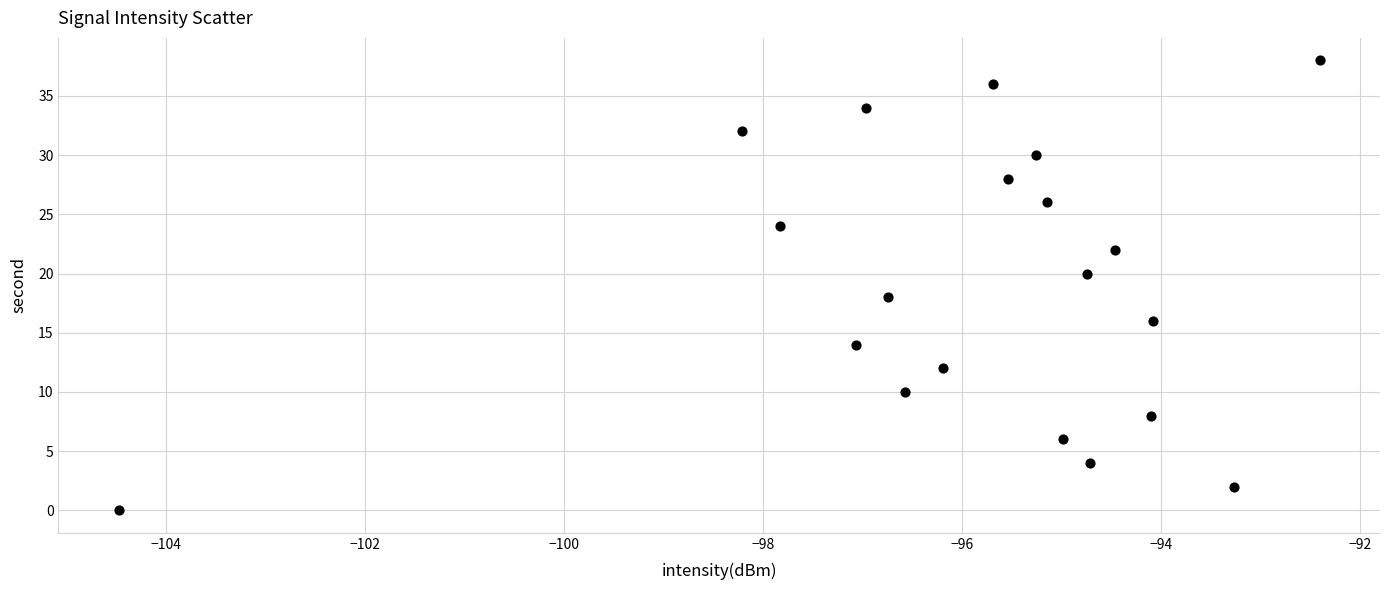

What is the range of Y values (max minus min)?

38